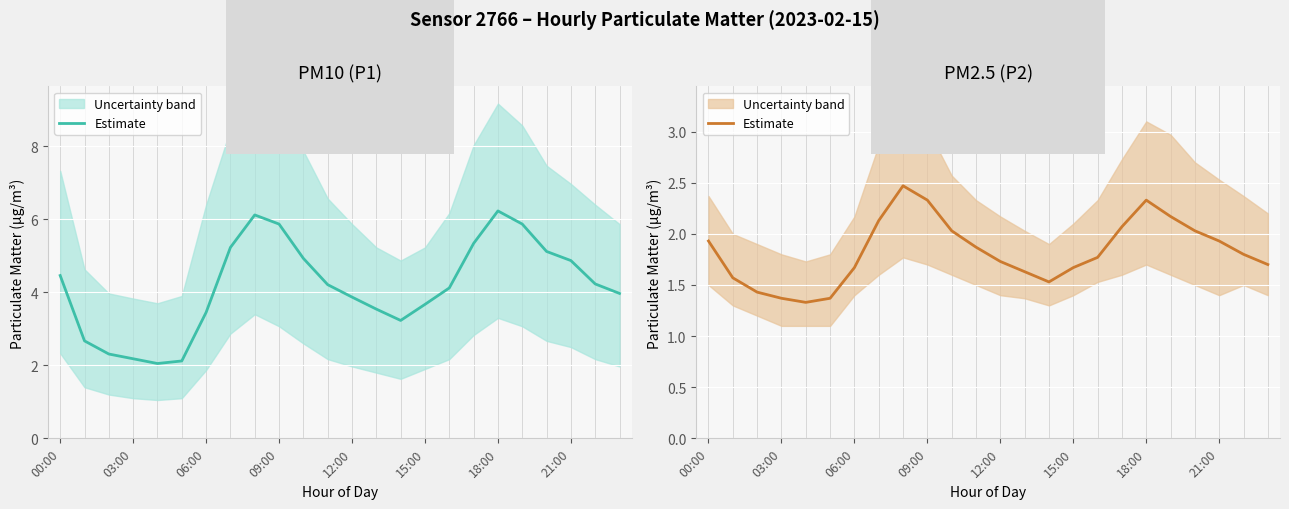

What is the minimum value shown in the chart?

1.3